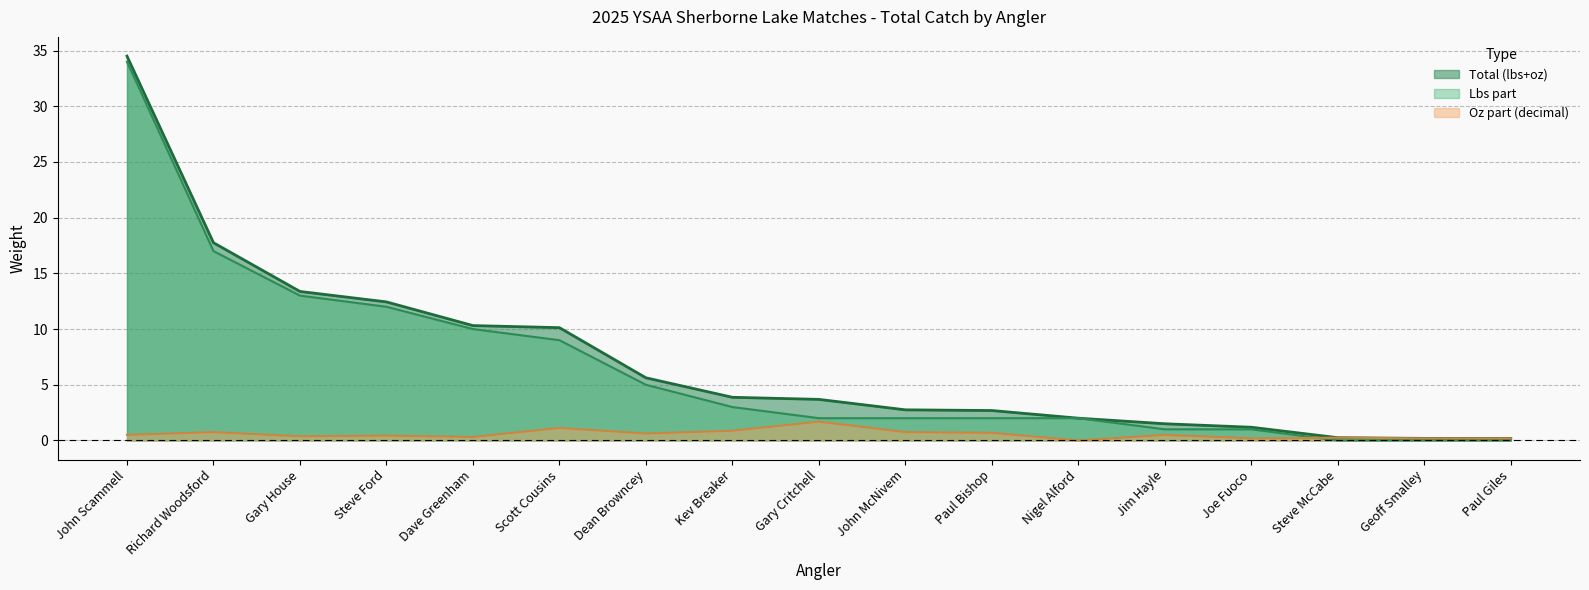

What is the greatest value displayed?

34.5